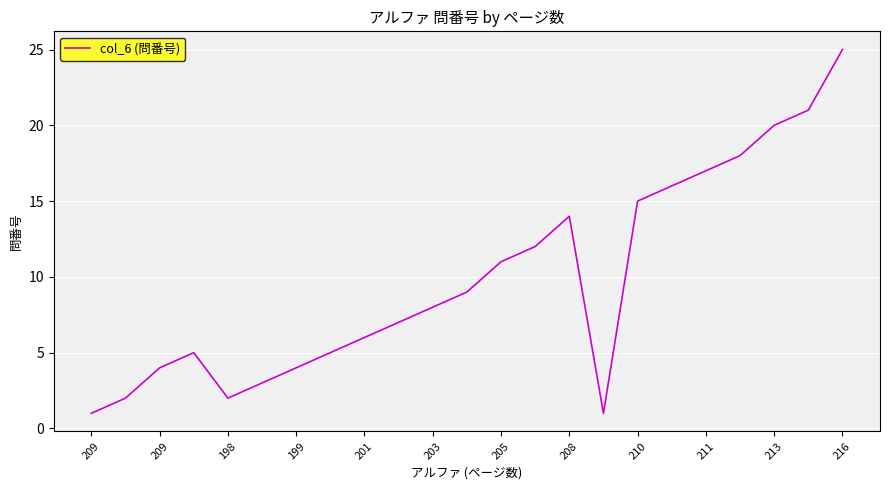

What is the maximum value shown in the chart?

25